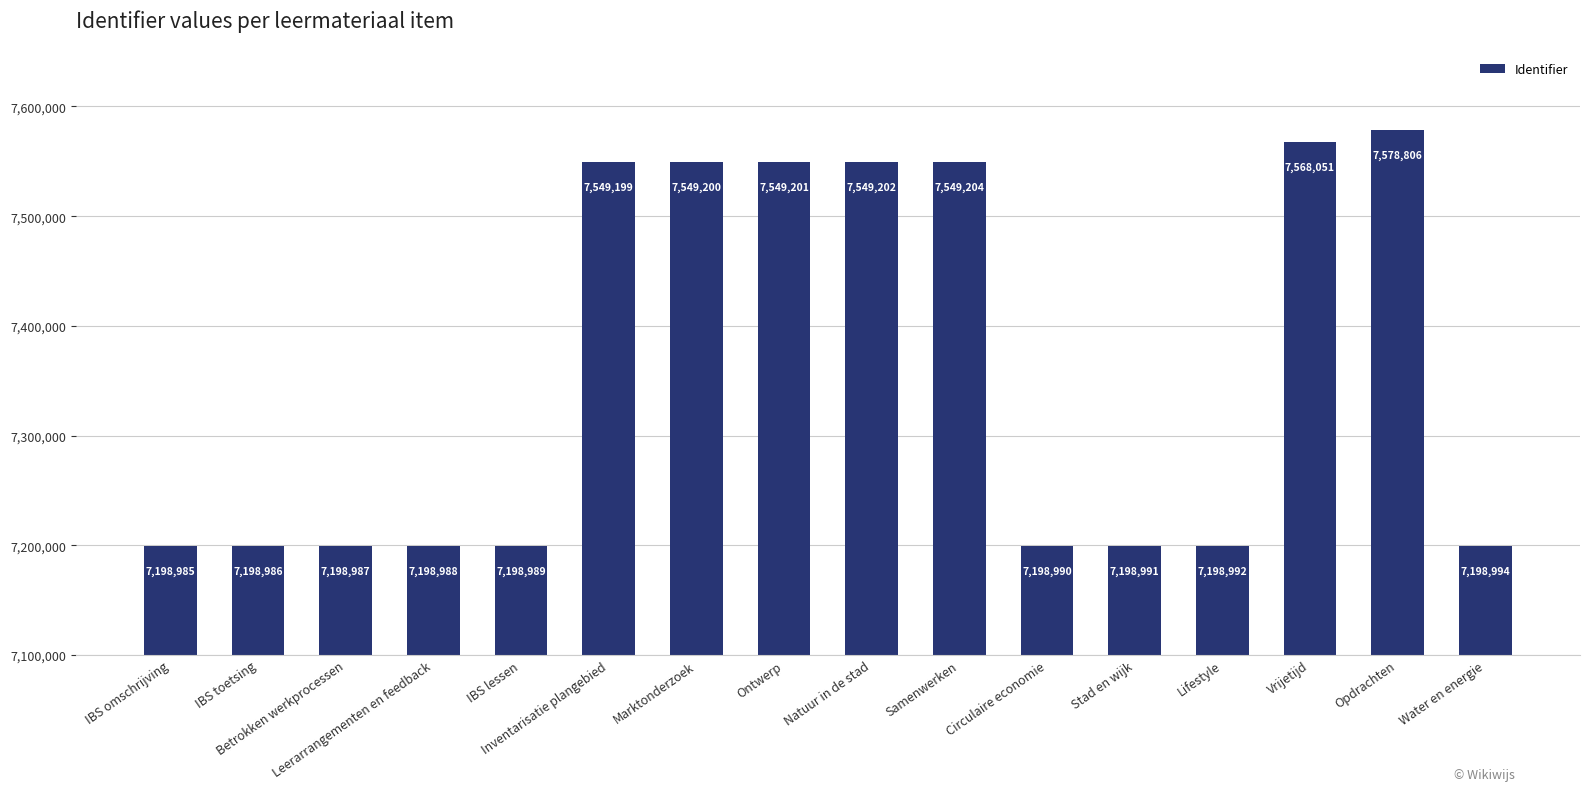

How many bars are there in total?

16